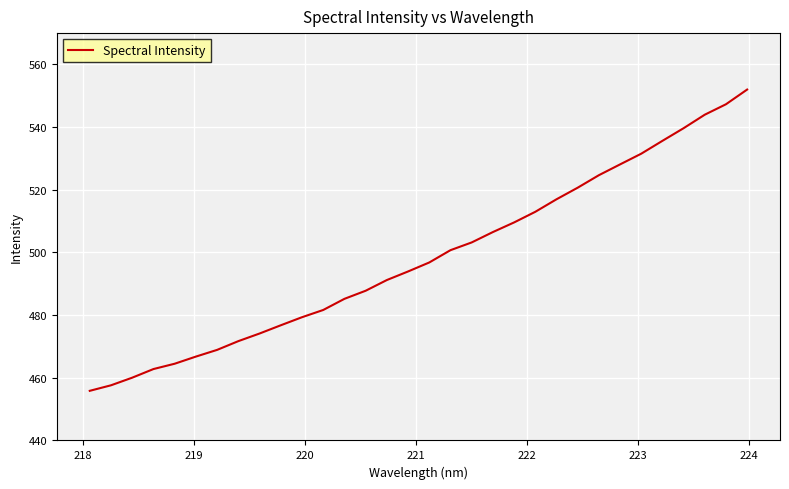

What is the greatest value displayed?

552.0